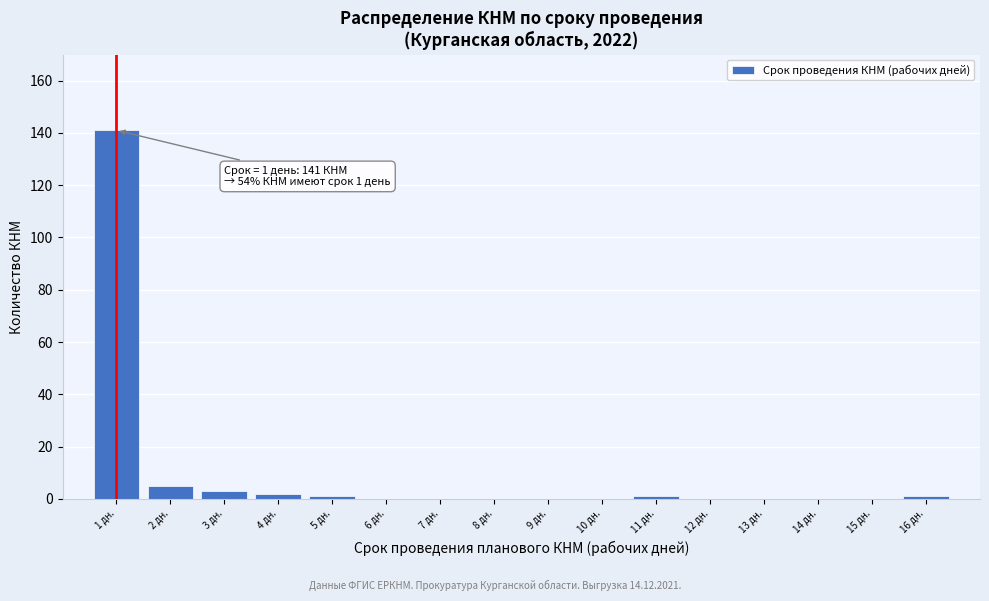

Reading left to right, extract all data points from this chart.

1 дн.=141	2 дн.=5	3 дн.=3	4 дн.=2	5 дн.=1	6 дн.=0	7 дн.=0	8 дн.=0	9 дн.=0	10 дн.=0	11 дн.=1	12 дн.=0	13 дн.=0	14 дн.=0	15 дн.=0	16 дн.=1